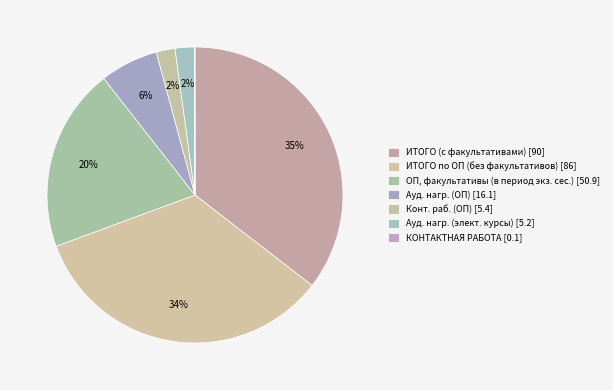

Between ИТОГО по ОП (без факультативов) [86] and Конт. раб. (ОП) [5.4], which is larger?

ИТОГО по ОП (без факультативов) [86]